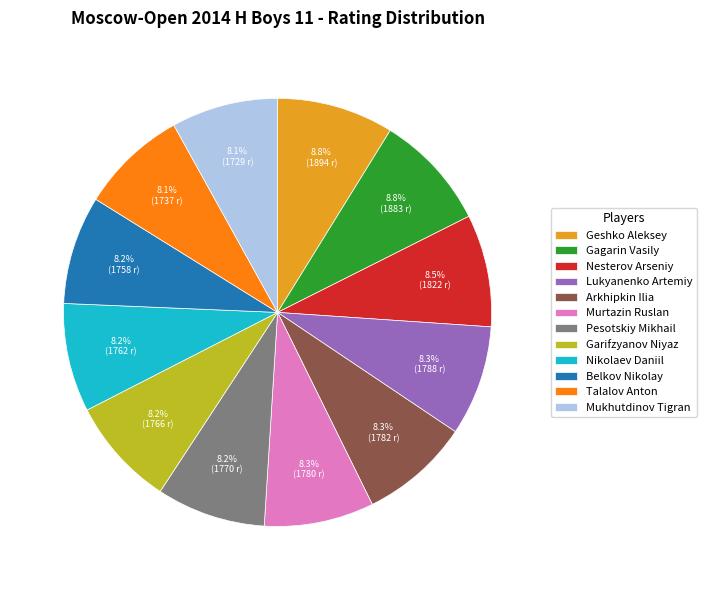

Is Mukhutdinov Tigran the majority of the pie?

No